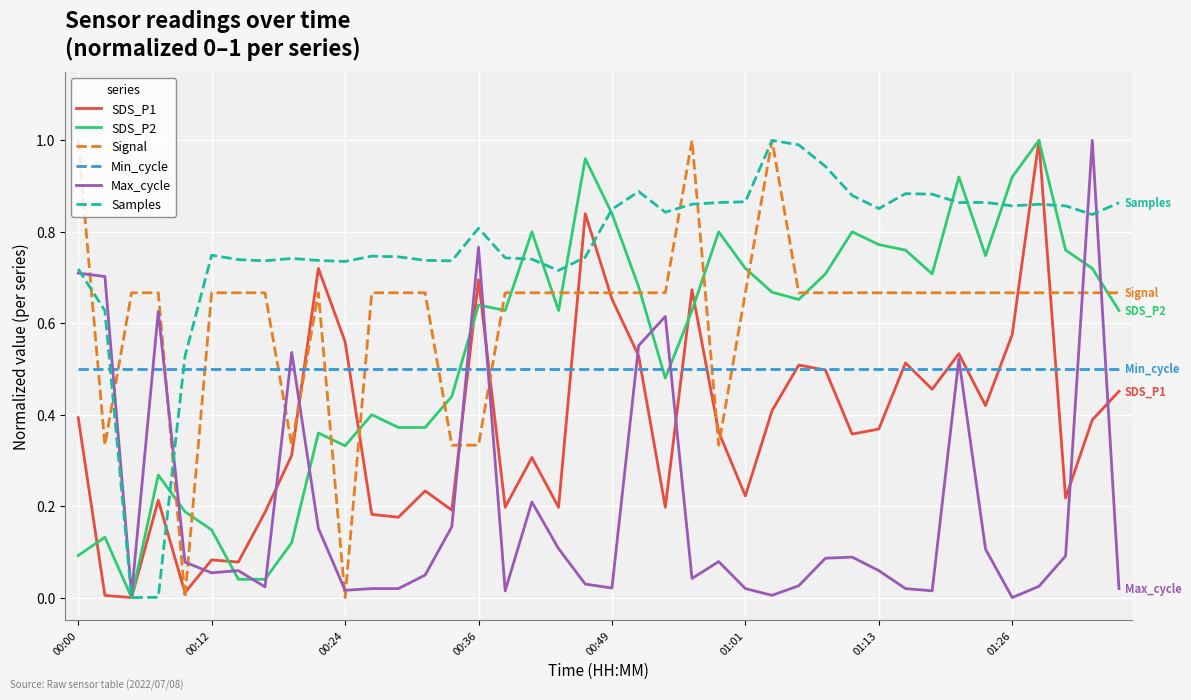

True or false: Signal and Max_cycle intersect in this chart.

True